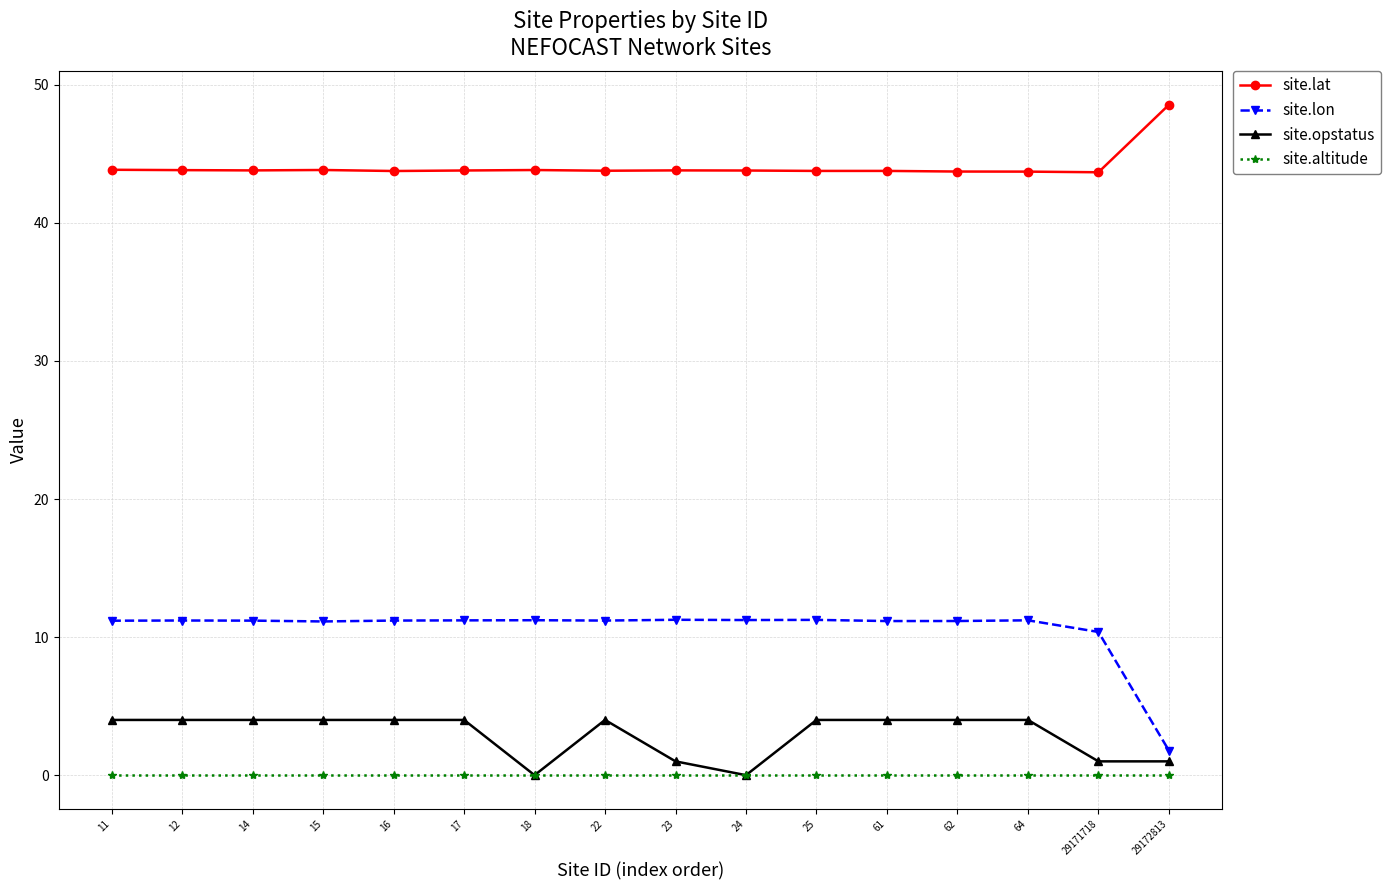

True or false: site.altitude and site.lat intersect in this chart.

False